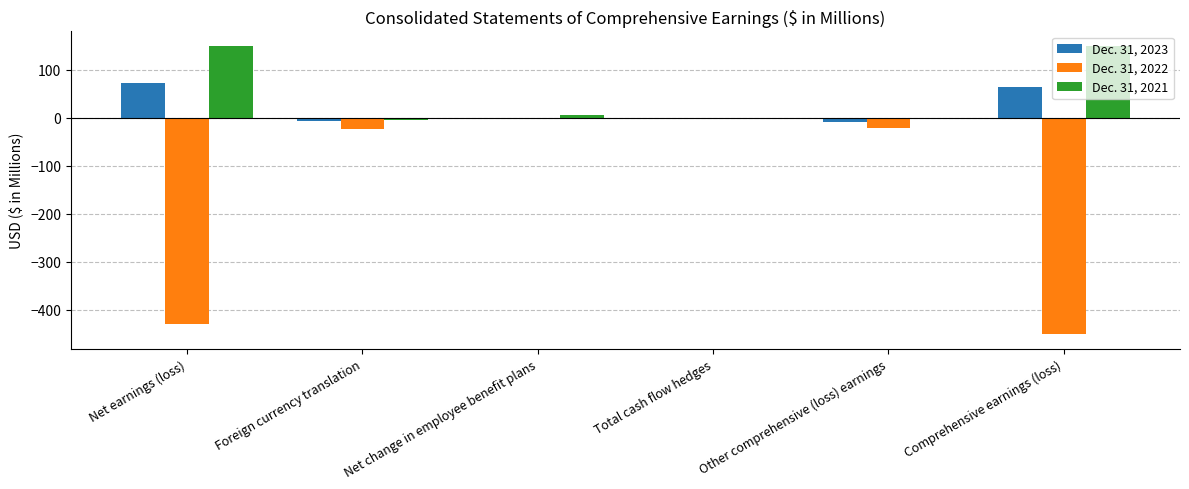

How many data points in Dec. 31, 2023 are above 0?

3